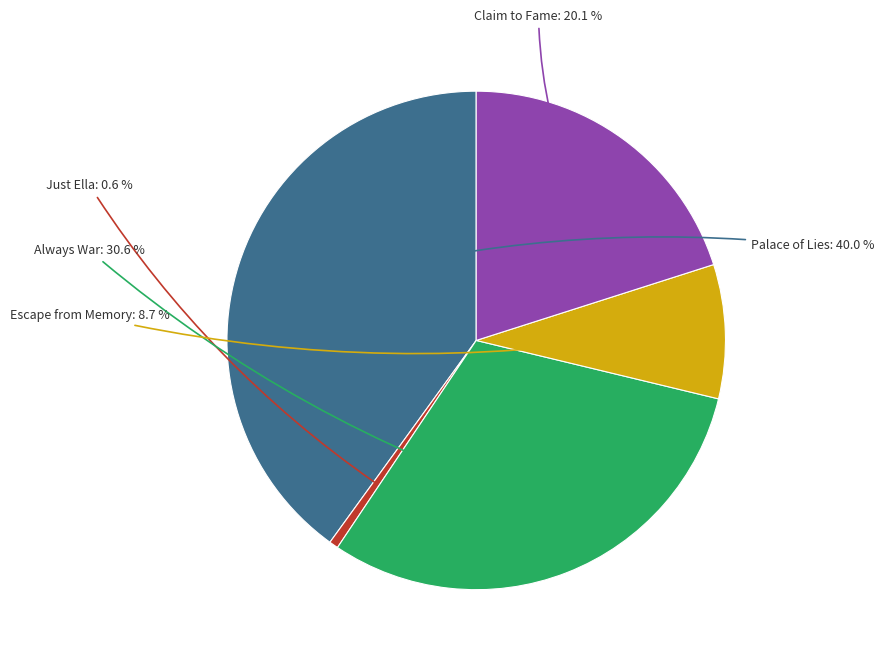

Which slice is the smallest?

Just Ella